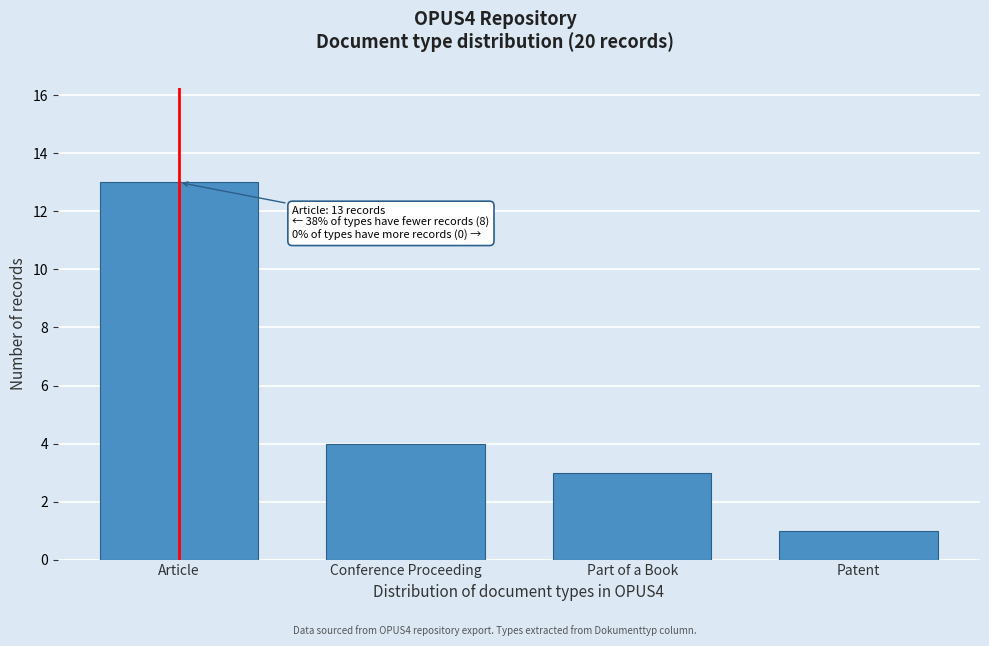

Reading left to right, extract all data points from this chart.

Article=13	Conference Proceeding=4	Part of a Book=3	Patent=1